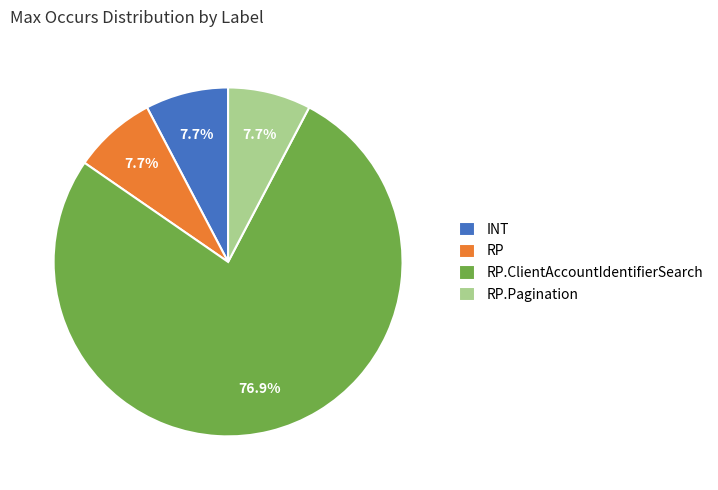

Does RP.ClientAccountIdentifierSearch represent more than half of the total?

Yes